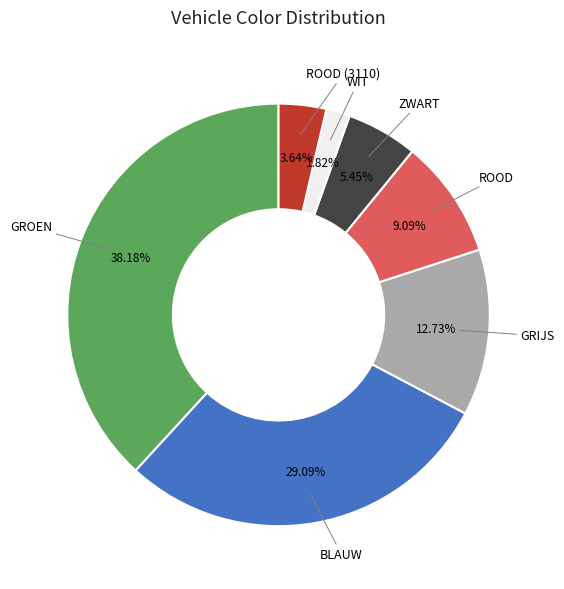

Do ROOD (3110) and GROEN together represent more than half of the pie?

No